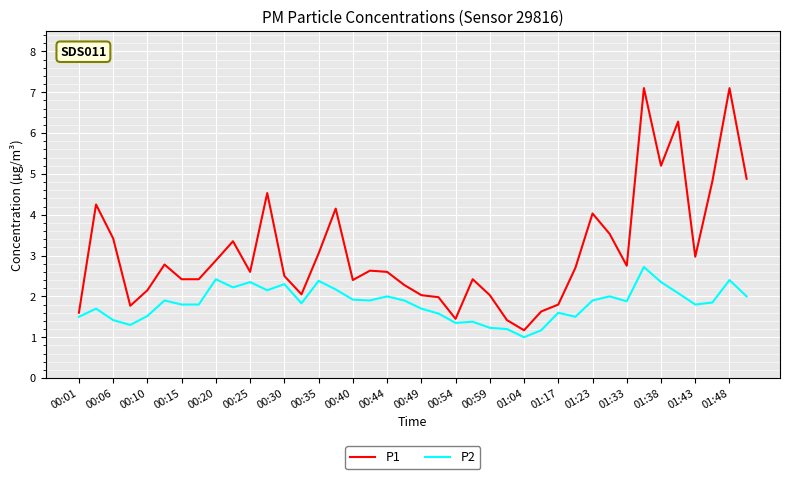

Which series has the largest total across all categories?

P1